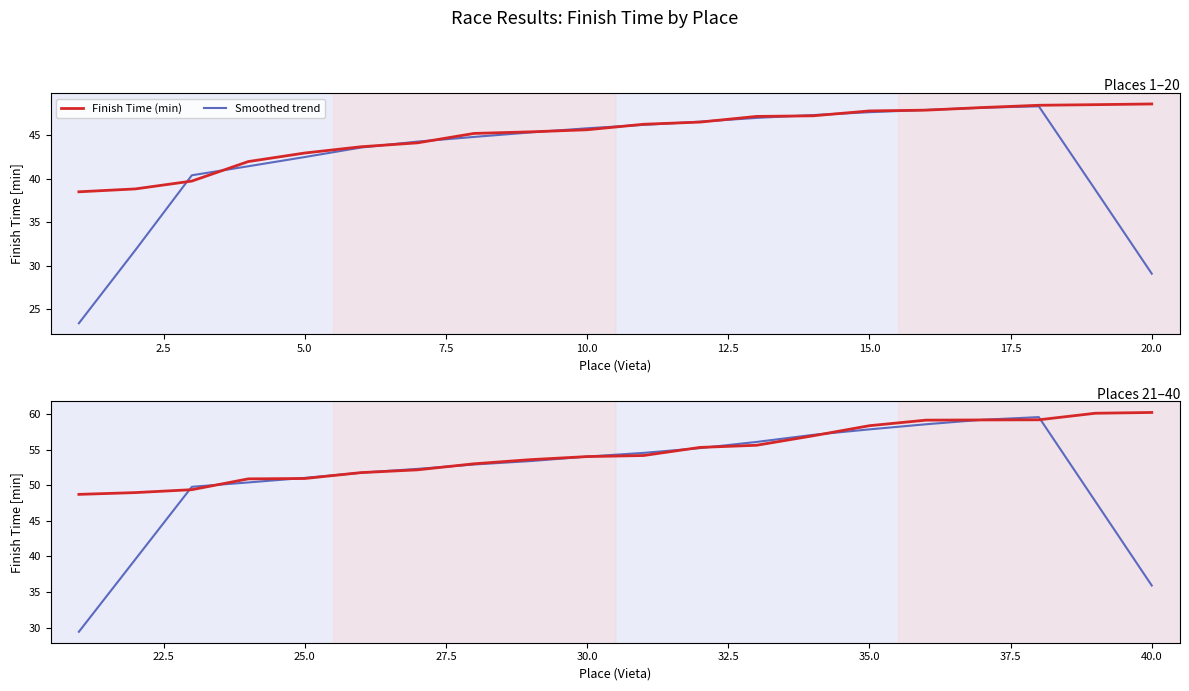

How many data points in Smoothed trend are above 53?

10